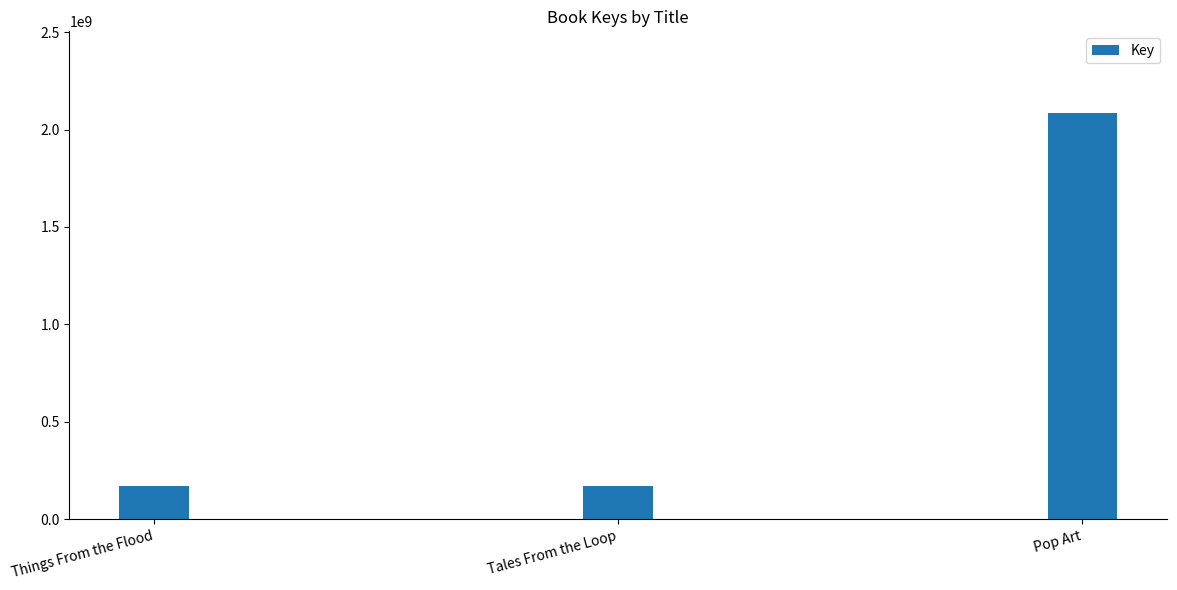

What is the maximum value shown in the chart?

2086847117